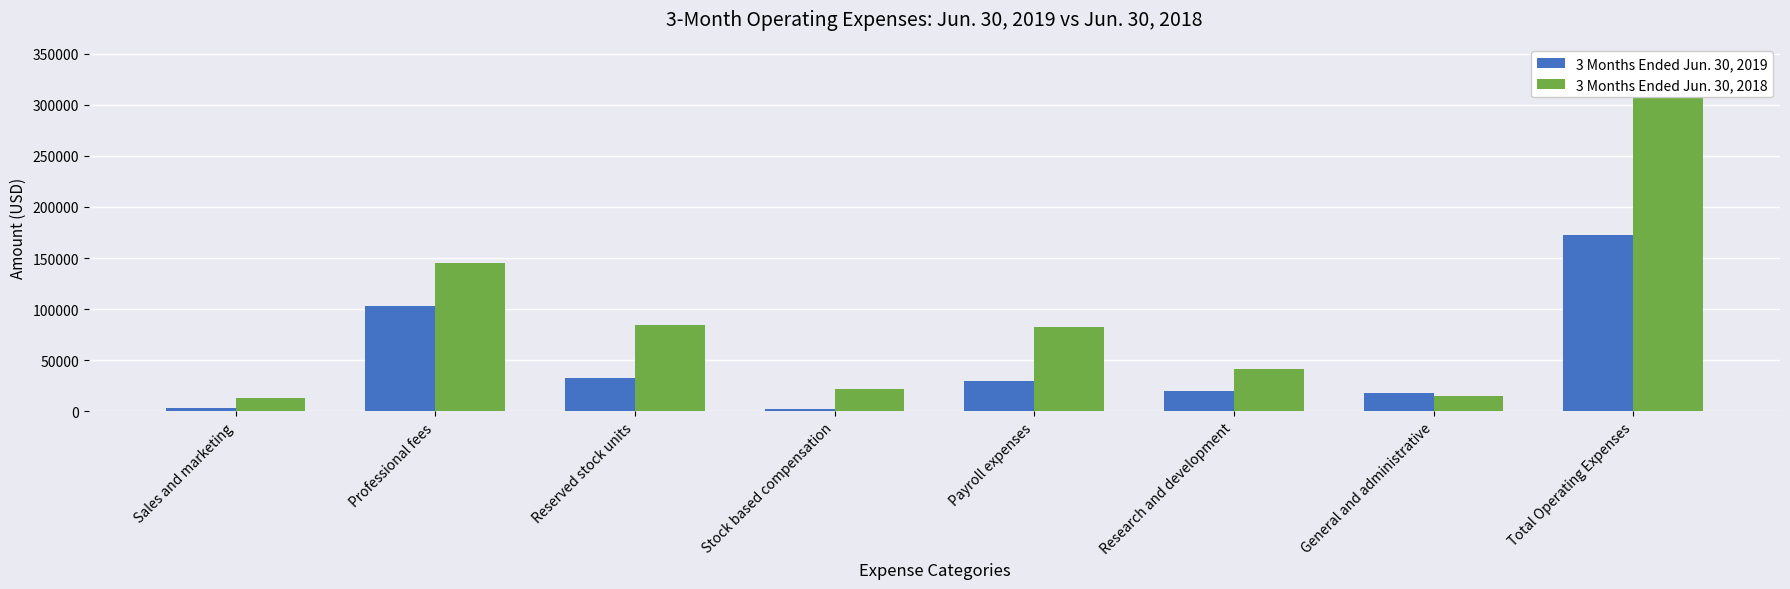

Rank the series by their average value, from highest to lowest.

3 Months Ended Jun. 30, 2018, 3 Months Ended Jun. 30, 2019